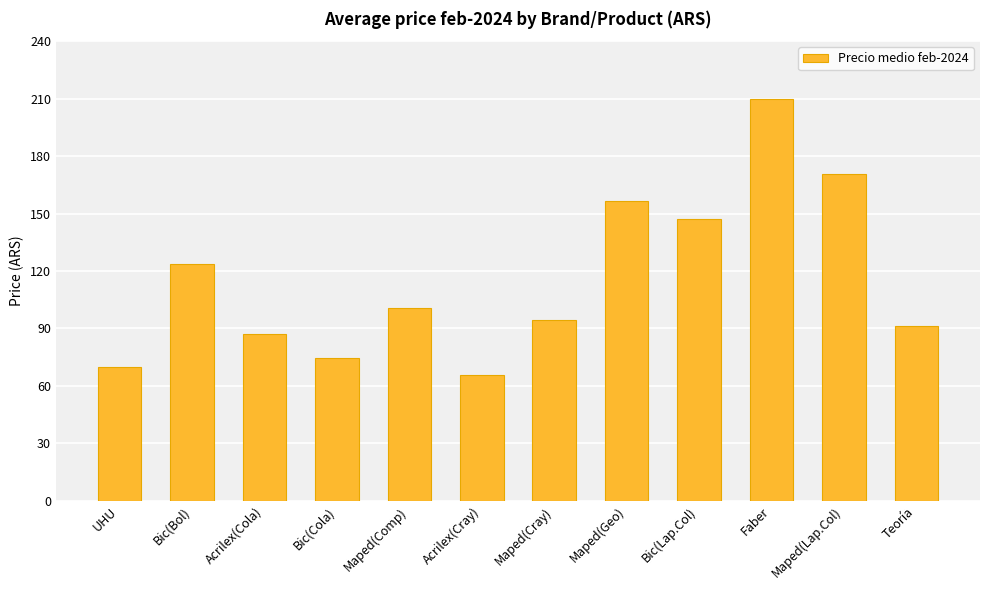

Is it true that the value at Maped(Lap.Col) is 93.6?

False